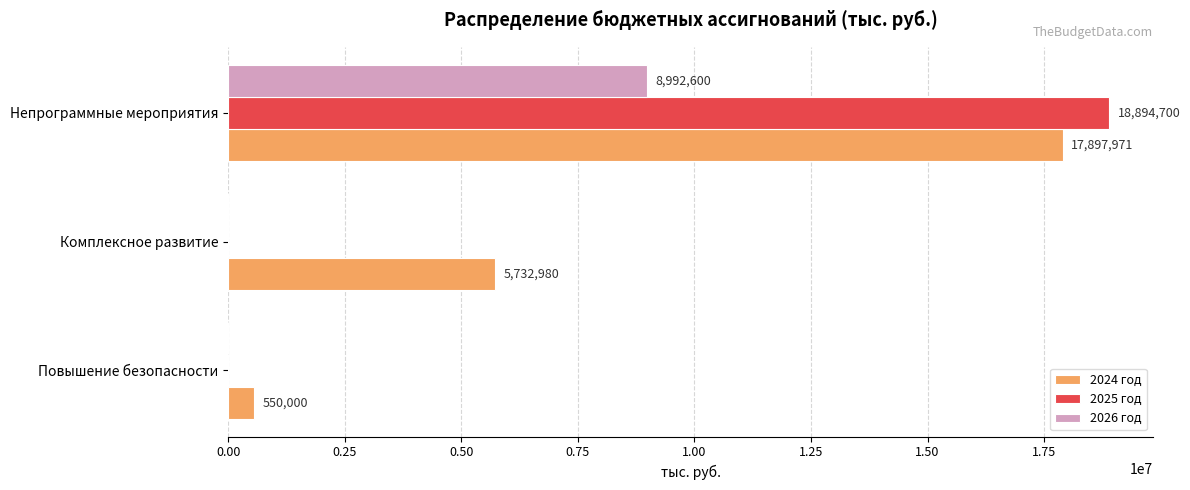

What is the approximate value of 2024 год at Комплексное развитие?

5732980.0